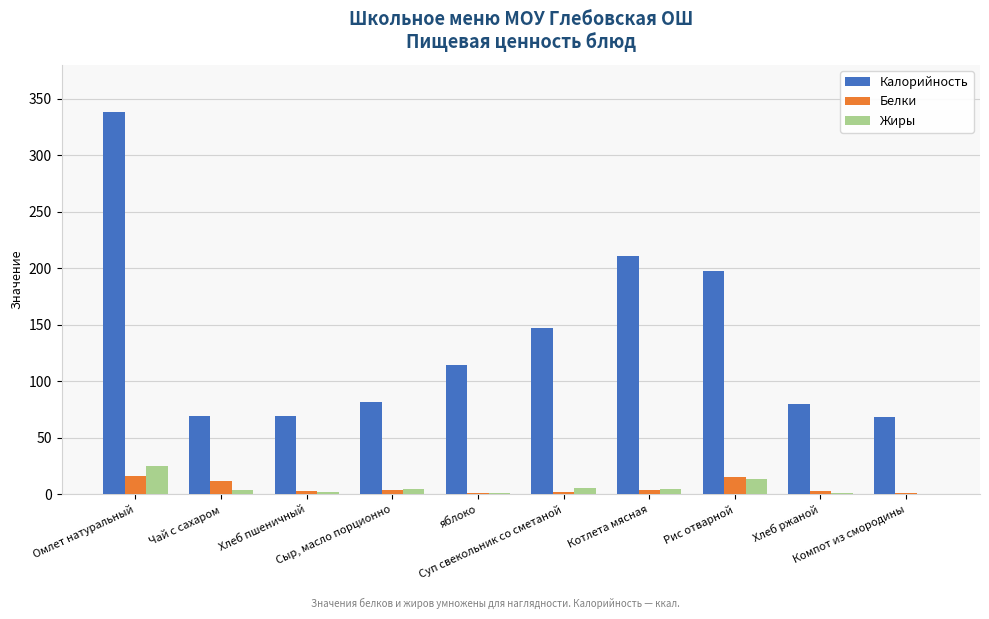

What is the sum of all Белки values?

61